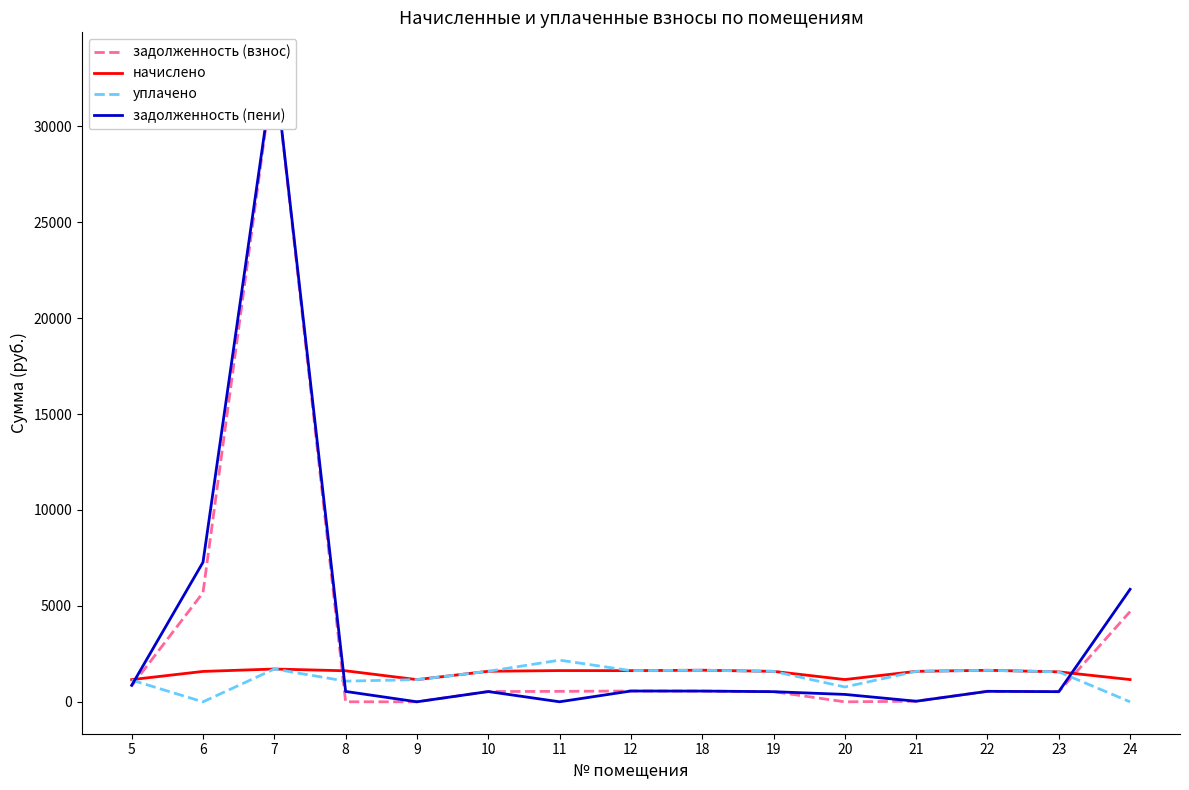

In начислено, how many points are higher than both neighbors (excluding endpoints)?

4